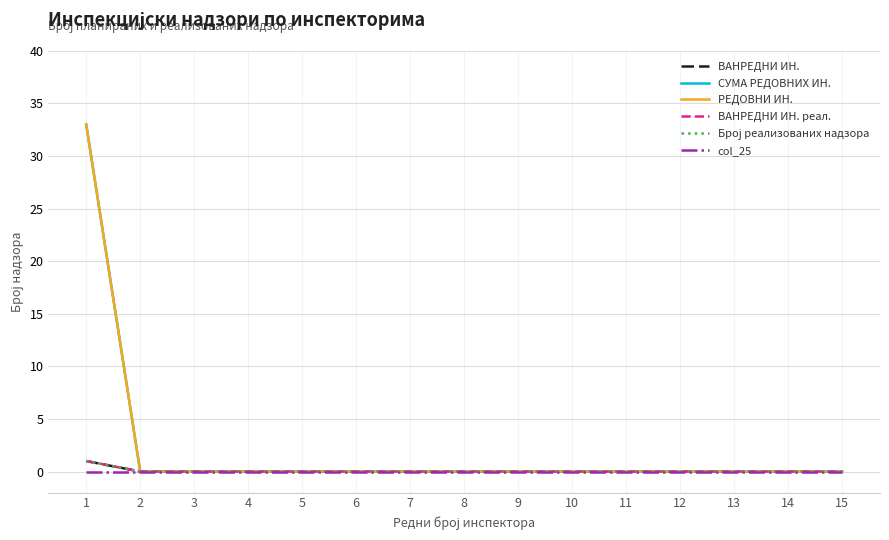

Between 8 and 9, which series saw the biggest shift?

ВАНРЕДНИ ИН.